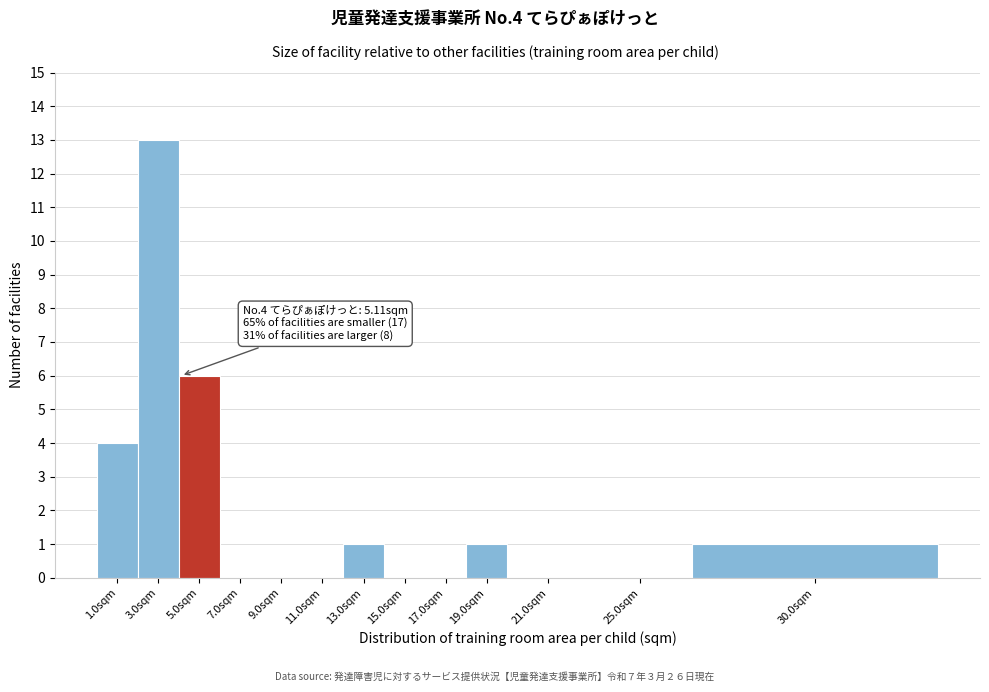

Reading left to right, transcribe all the data shown in this chart.

1.0sqm=4	3.0sqm=13	5.0sqm=6	7.0sqm=0	9.0sqm=0	11.0sqm=0	13.0sqm=1	15.0sqm=0	17.0sqm=0	19.0sqm=1	21.0sqm=0	25.0sqm=0	30.0sqm=1